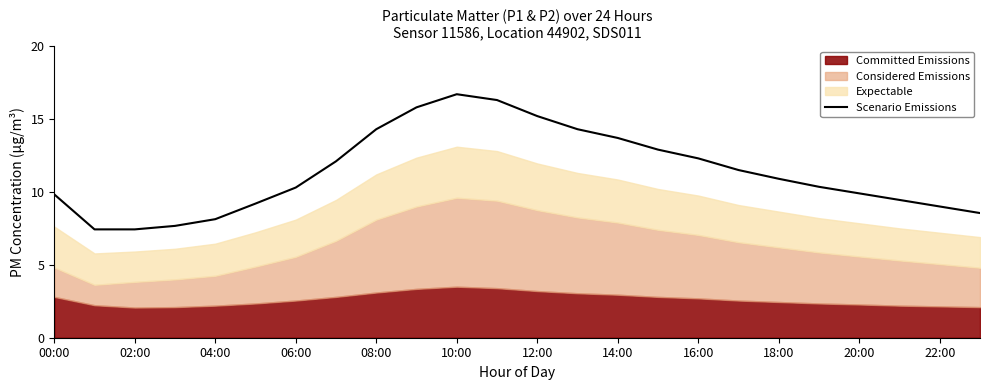

Reading left to right, extract all data points from this chart.

9.8	7.4	7.4	7.7	8.1	9.2	10.3	12.1	14.3	15.8	16.7	16.3	15.2	14.3	13.7	12.9	12.3	11.5	10.9	10.3	9.9	9.4	9.0	8.6